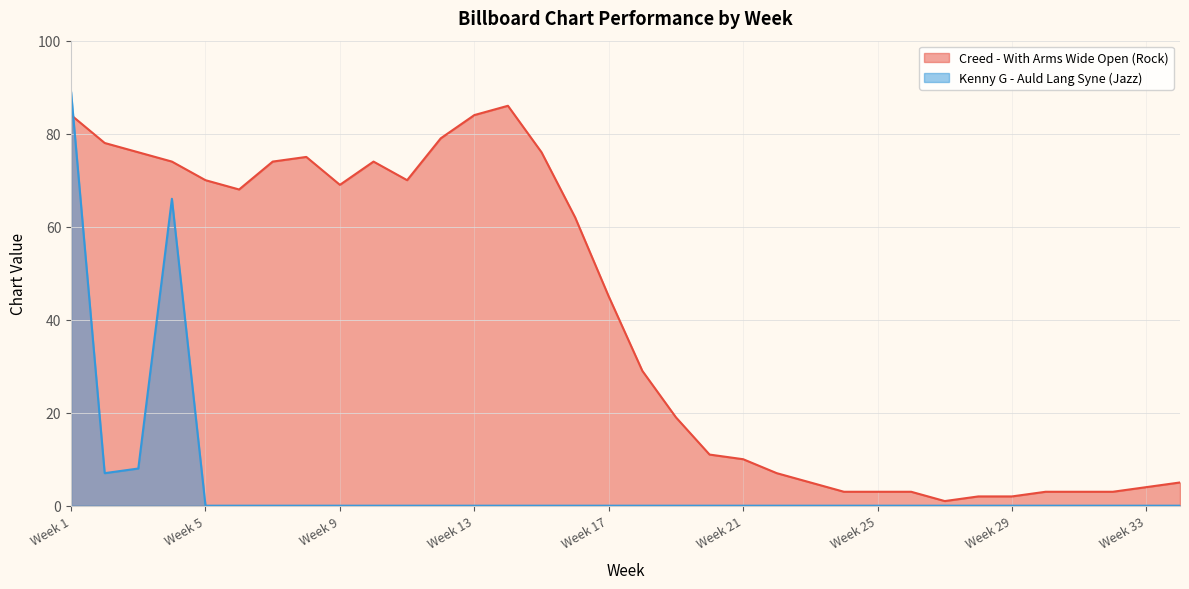

The Creed - With Arms Wide Open (Rock) series shows 3 at Week 26. True or false?

True